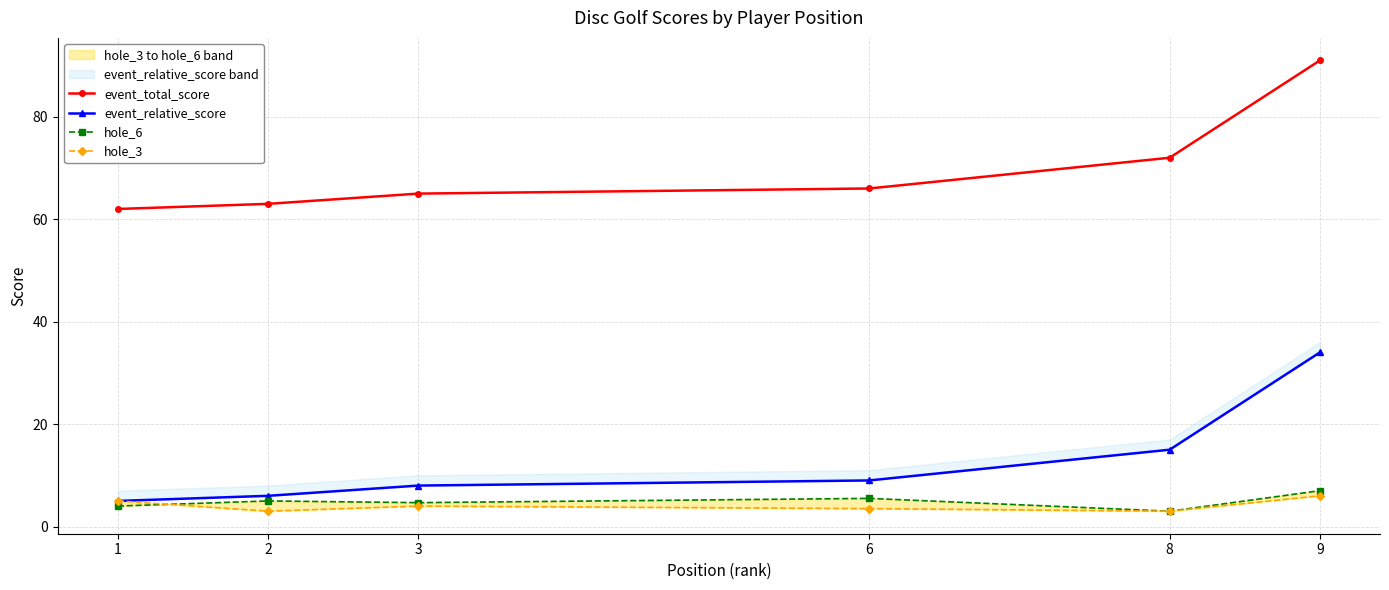

How many data points in event_relative_score are less than 9?

3